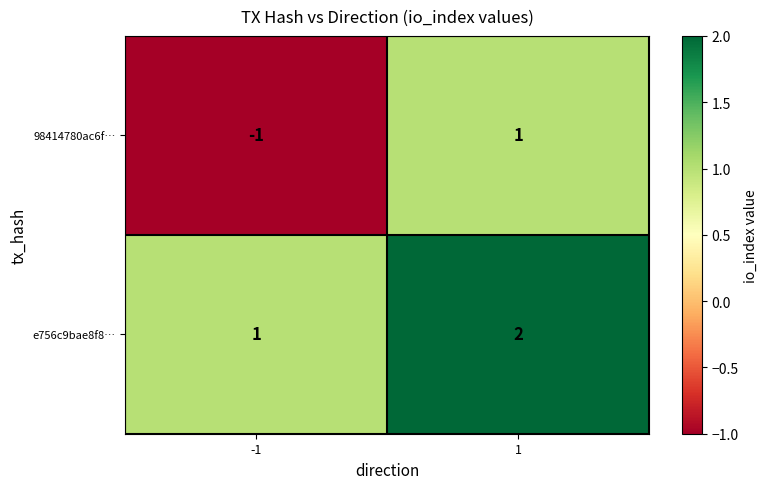

Rank the categories by 98414780ac6f… value from highest to lowest.

1, -1